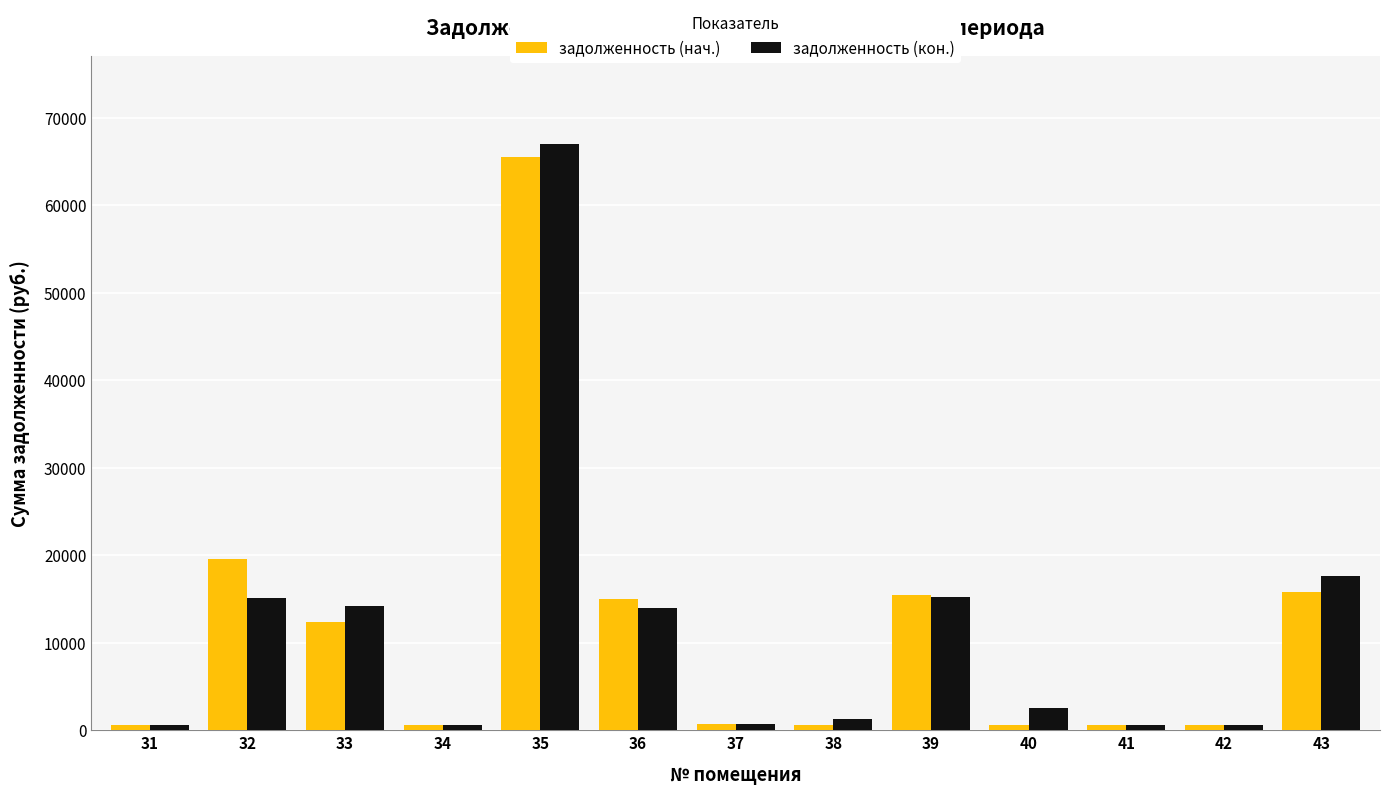

Does the chart contain any negative values?

No